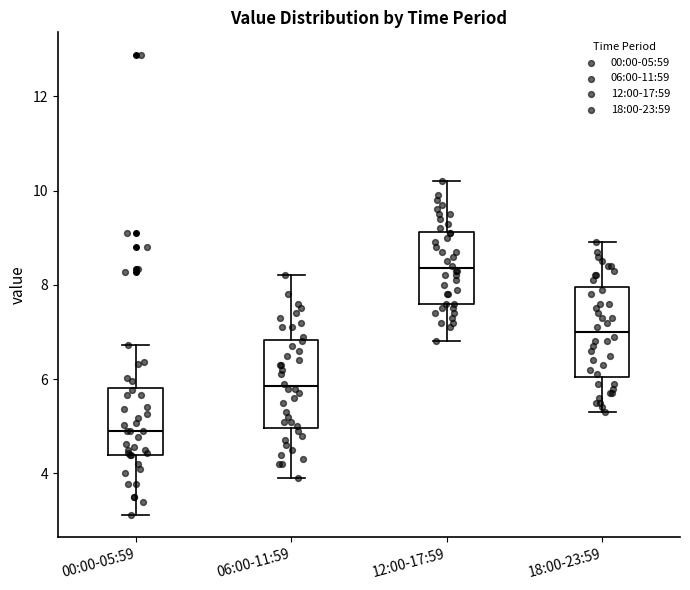

Reading left to right, read every box against the y-axis: the position of its median line, the range the box covers, and the ends of its whiskers. The values are not printed on the chart, so give them approximately, as read against the axis.

00:00-05:59: median 5.0, box 4.4 to 5.8, whiskers 3.2 to 6.8
06:00-11:59: median 5.8, box 5.0 to 6.8, whiskers 4.0 to 8.2
12:00-17:59: median 8.4, box 7.6 to 9.2, whiskers 6.8 to 10.2
18:00-23:59: median 7.0, box 6.0 to 8.0, whiskers 5.4 to 9.0